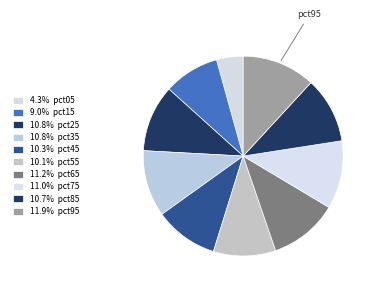

To the nearest percent, what is the difference between the largest and smallest slice percentages?

8%